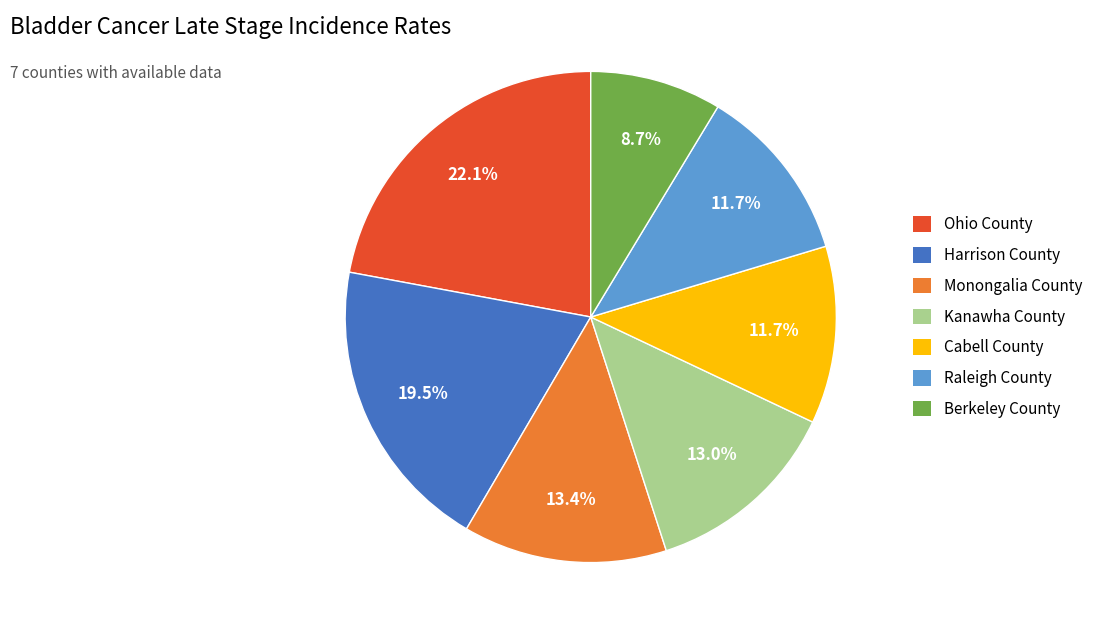

To the nearest percent, what percentage of the pie is Berkeley County?

9%